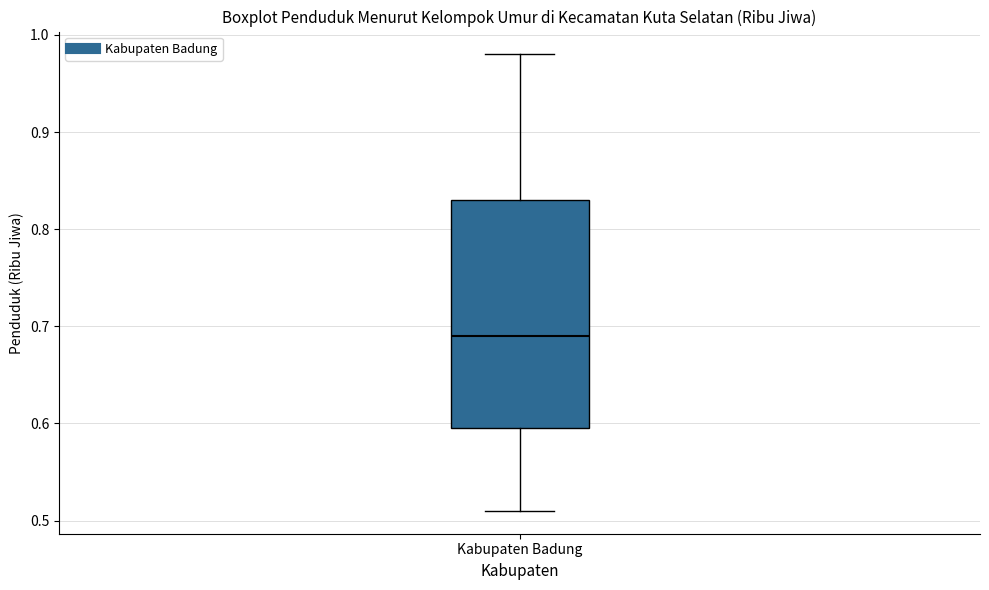

Where does the upper whisker of the box for Kabupaten Badung end on the y-axis? The values are not printed on the chart, so give them approximately, as read against the axis.

0.98